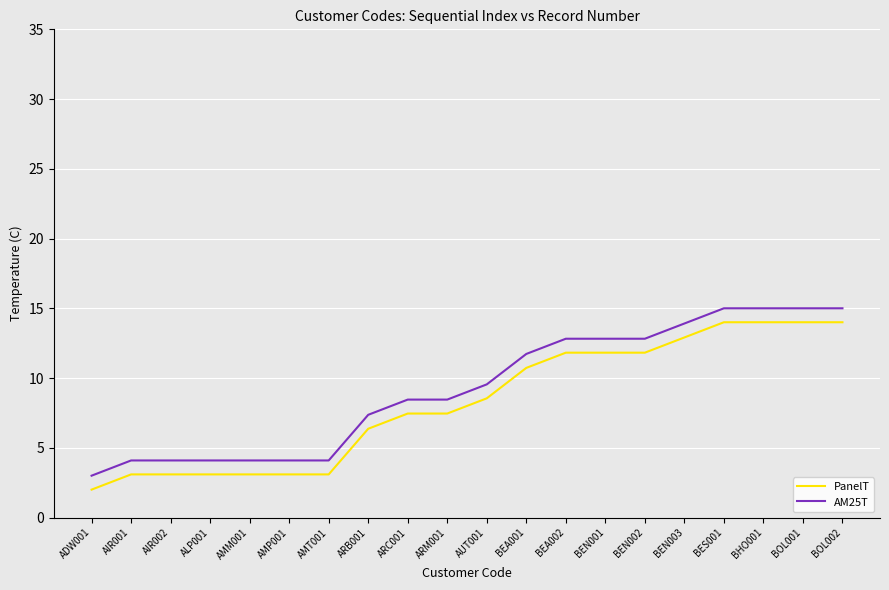

Reading right to left, what are all the values shown in this chart?

PanelT: 14.0	14.0	14.0	14.0	12.9	11.8	11.8	11.8	10.7	8.5	7.5	7.5	6.4	3.1	3.1	3.1	3.1	3.1	3.1	2.0
AM25T: 15.0	15.0	15.0	15.0	13.9	12.8	12.8	12.8	11.7	9.5	8.5	8.5	7.4	4.1	4.1	4.1	4.1	4.1	4.1	3.0